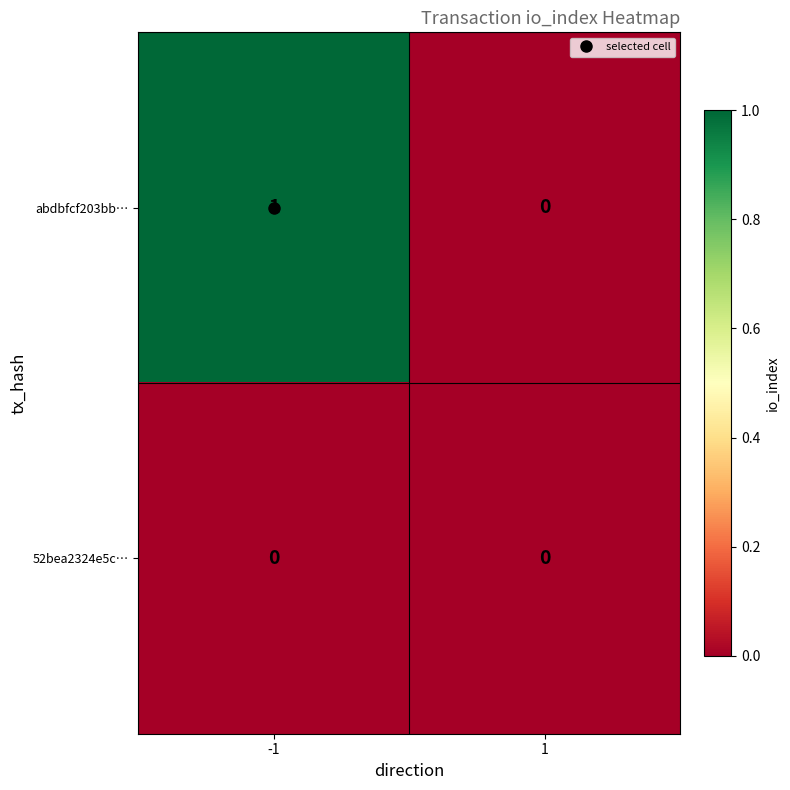

Which series changed the most between -1 and 1?

abdbfcf203bb…